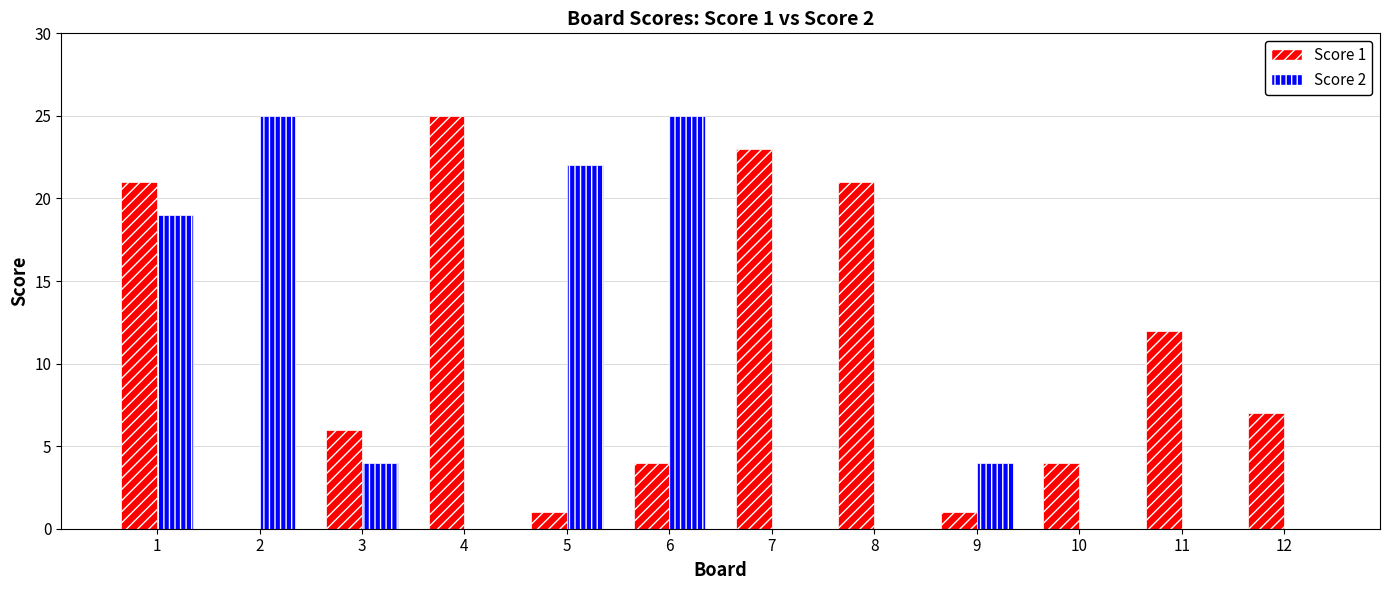

Count the Score 2 values in the range 0 to 22.

10